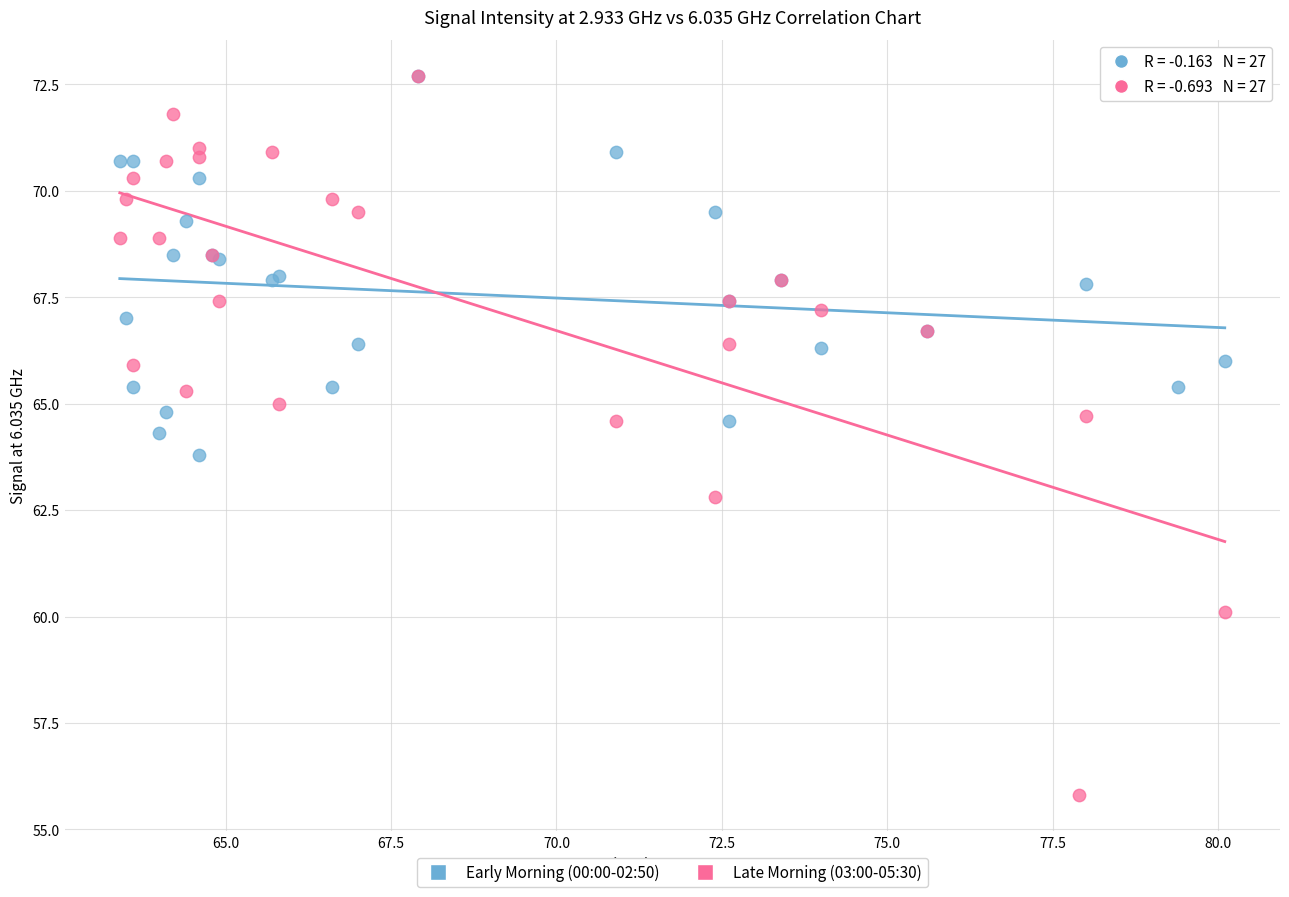

Which series has the largest Y range (max minus min)?

Late Morning (03:00-05:30)